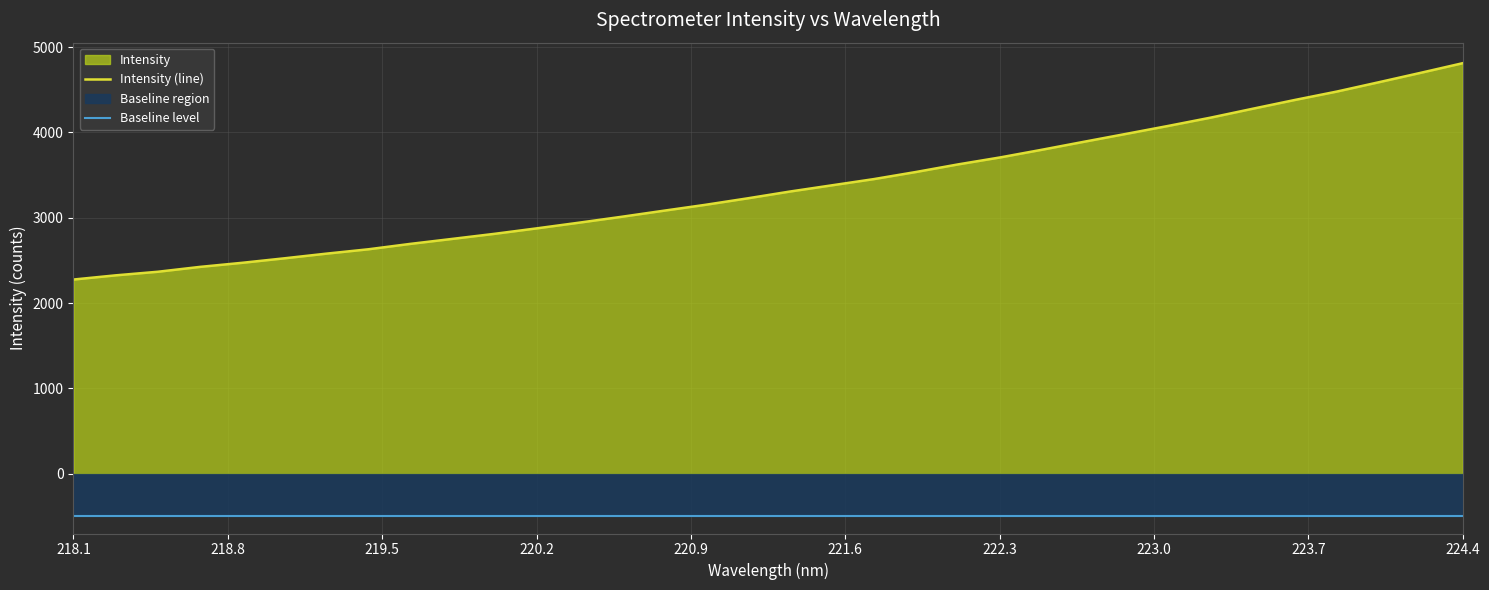

Which series has the largest range (max minus min)?

Intensity (line)